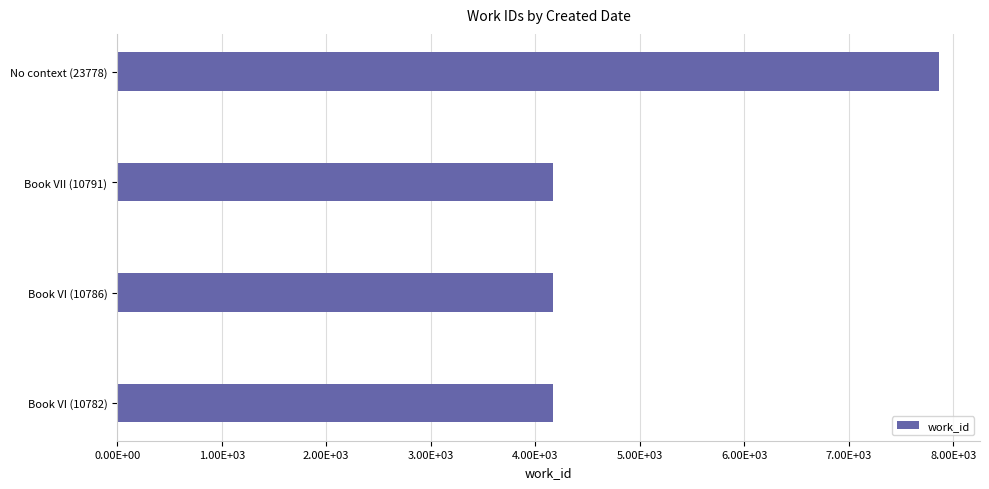

Does the chart contain any negative values?

No